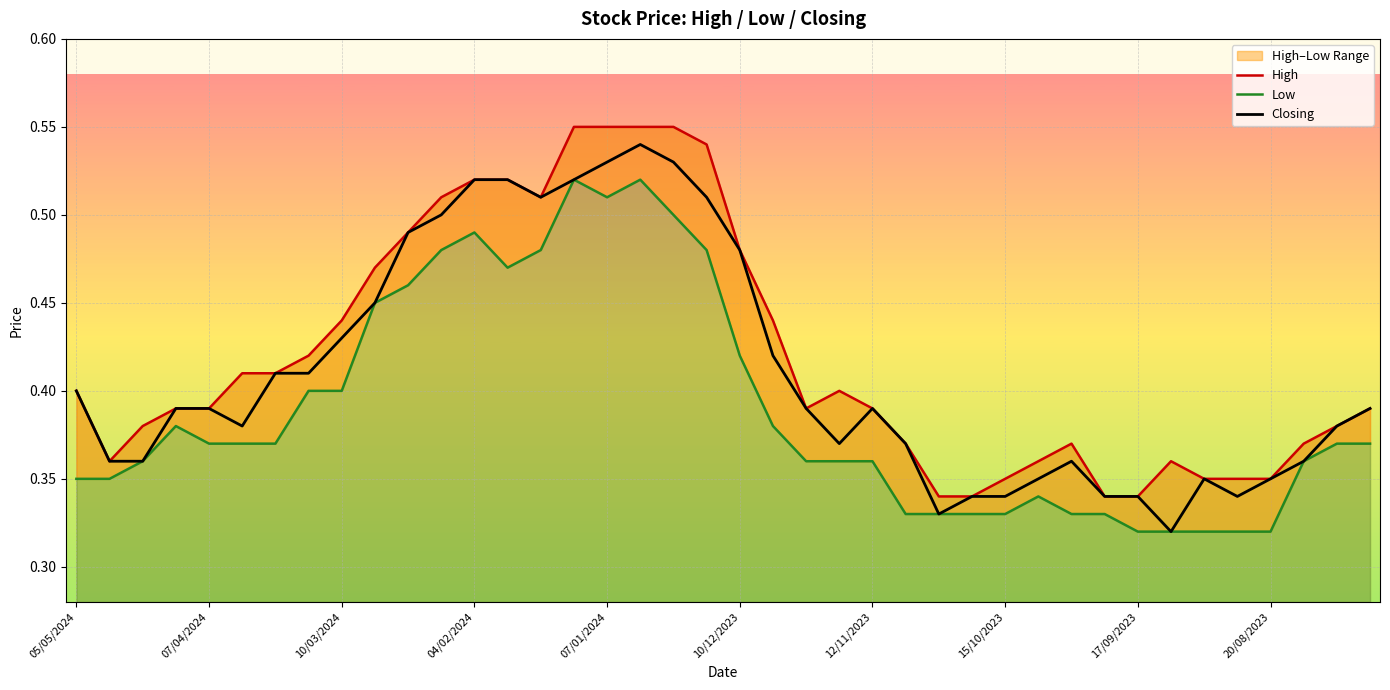

Reading right to left, what are all the values shown in this chart?

High: 0.4	0.4	0.4	0.3	0.3	0.3	0.4	0.3	0.3	0.4	0.4	0.3	0.3	0.3	0.4	0.4	0.4	0.4	0.4	0.5	0.5	0.6	0.6	0.6	0.6	0.5	0.5	0.5	0.5	0.5	0.5	0.4	0.4	0.4	0.4	0.4	0.4	0.4	0.4	0.4
Low: 0.4	0.4	0.4	0.3	0.3	0.3	0.3	0.3	0.3	0.3	0.3	0.3	0.3	0.3	0.3	0.4	0.4	0.4	0.4	0.4	0.5	0.5	0.5	0.5	0.5	0.5	0.5	0.5	0.5	0.5	0.5	0.4	0.4	0.4	0.4	0.4	0.4	0.4	0.3	0.3
Closing: 0.4	0.4	0.4	0.3	0.3	0.3	0.3	0.3	0.3	0.4	0.3	0.3	0.3	0.3	0.4	0.4	0.4	0.4	0.4	0.5	0.5	0.5	0.5	0.5	0.5	0.5	0.5	0.5	0.5	0.5	0.5	0.4	0.4	0.4	0.4	0.4	0.4	0.4	0.4	0.4